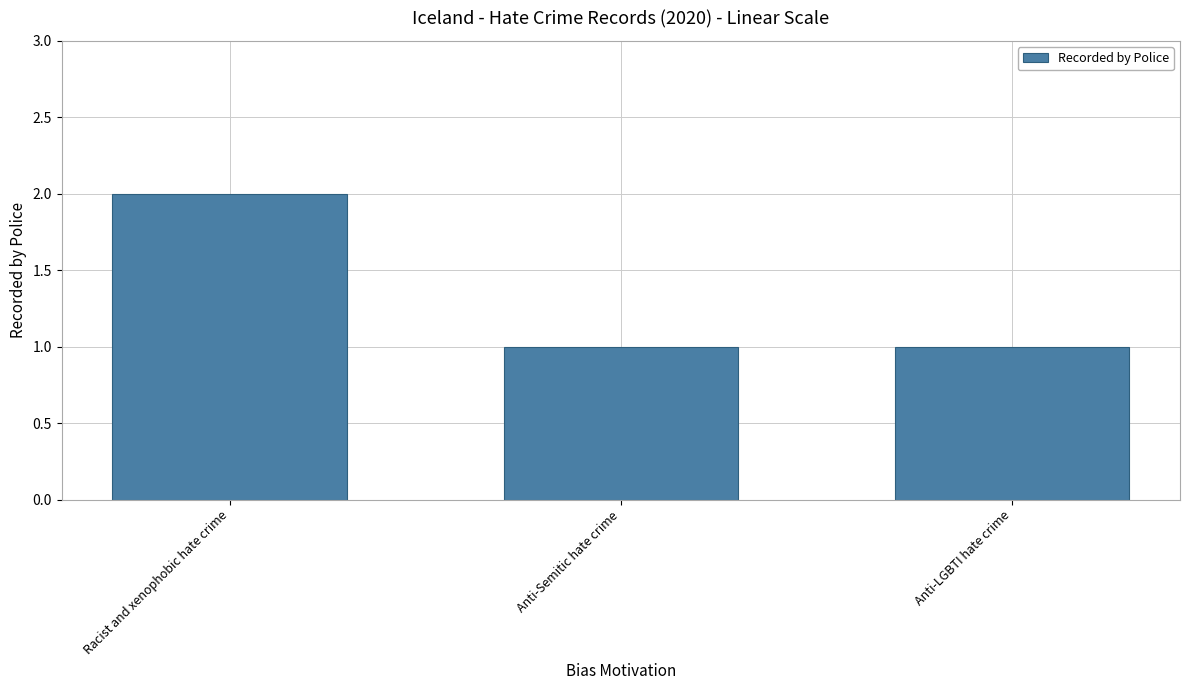

What is the sum of the values at Racist and xenophobic hate crime and Anti-LGBTI hate crime?

3